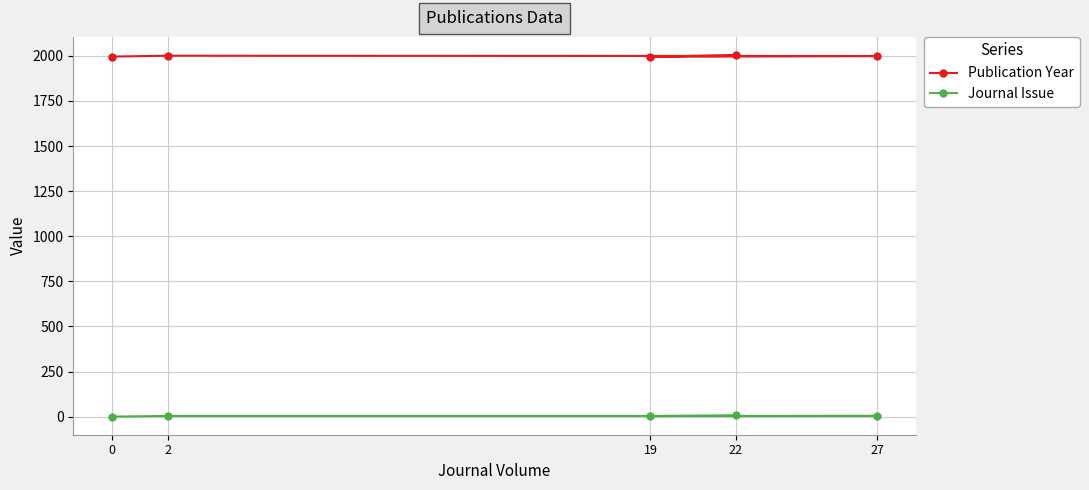

What is the sum of the Journal Issue values at 19 and 2?

7